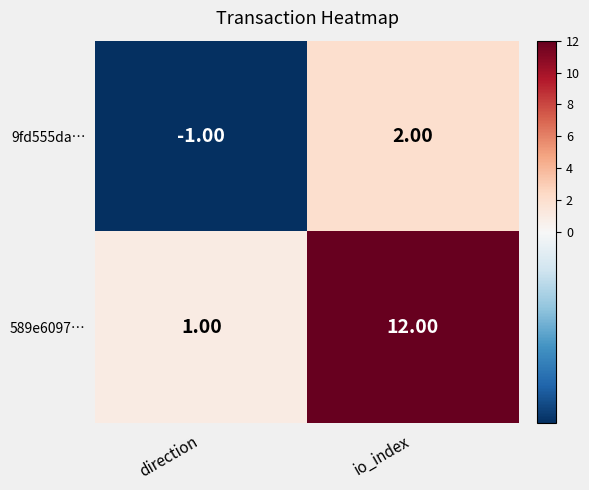

Rank the categories by 9fd555da… value from highest to lowest.

io_index, direction